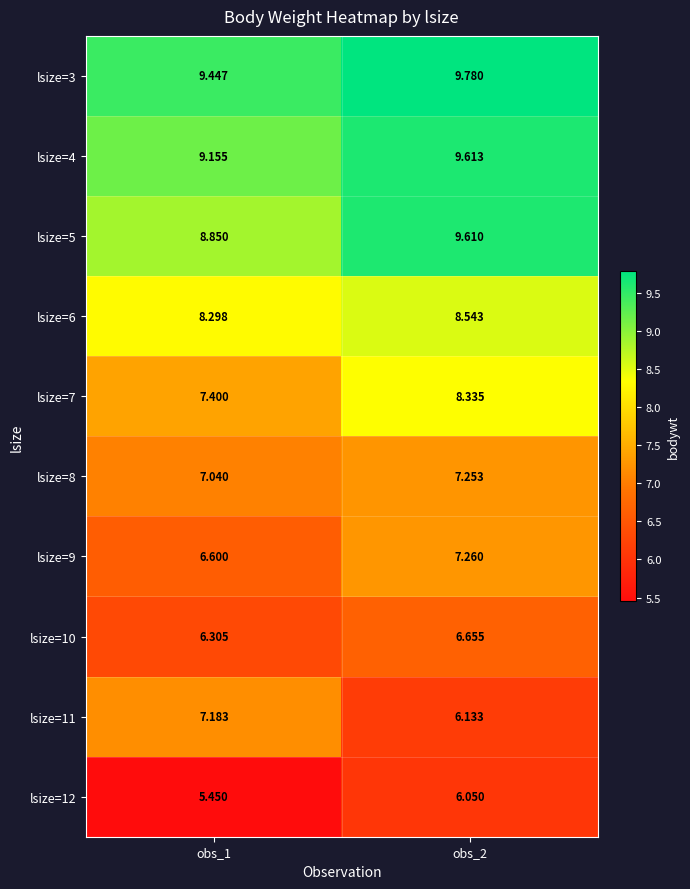

Is the value of lsize=9 at obs_1 greater than the value of lsize=12 at obs_2?

Yes